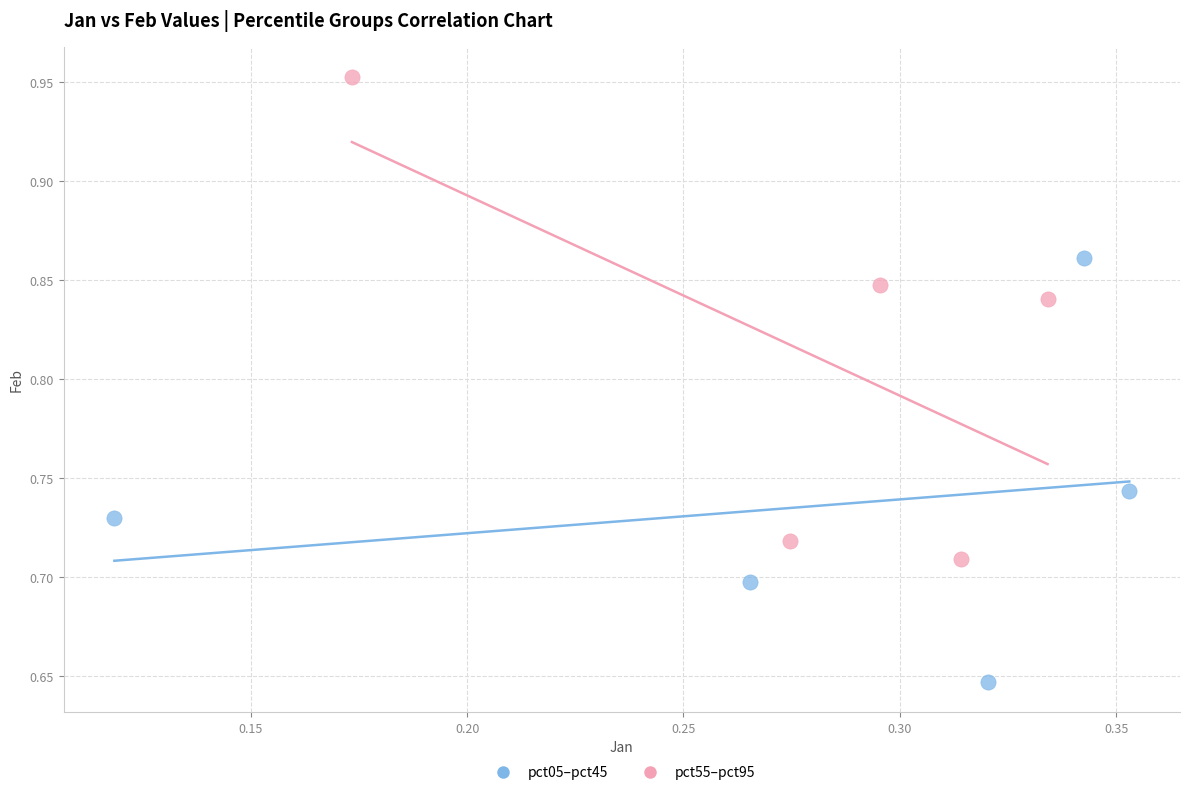

Which series reaches the maximum Y coordinate?

pct55–pct95